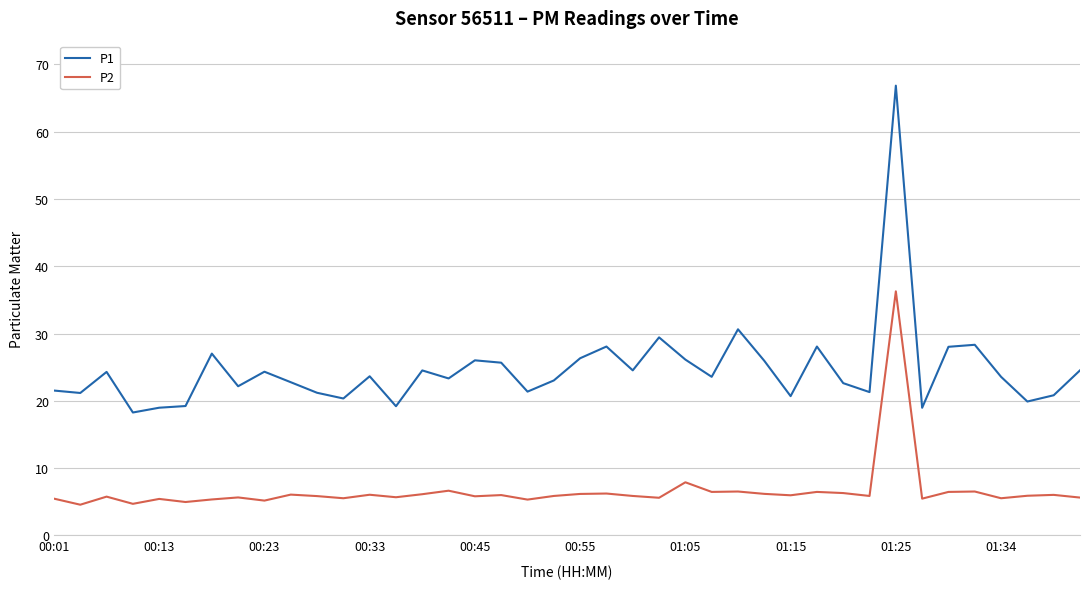

What are all the series names shown in the legend?

P1, P2